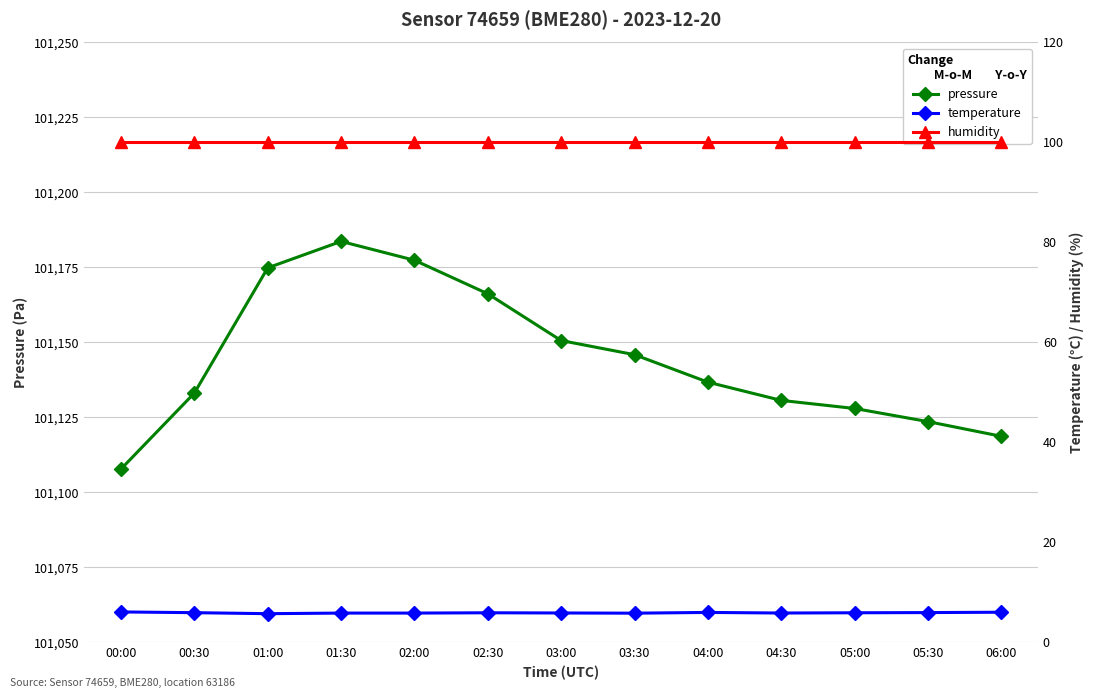

What is the label of the 13th point from the right?

00:00